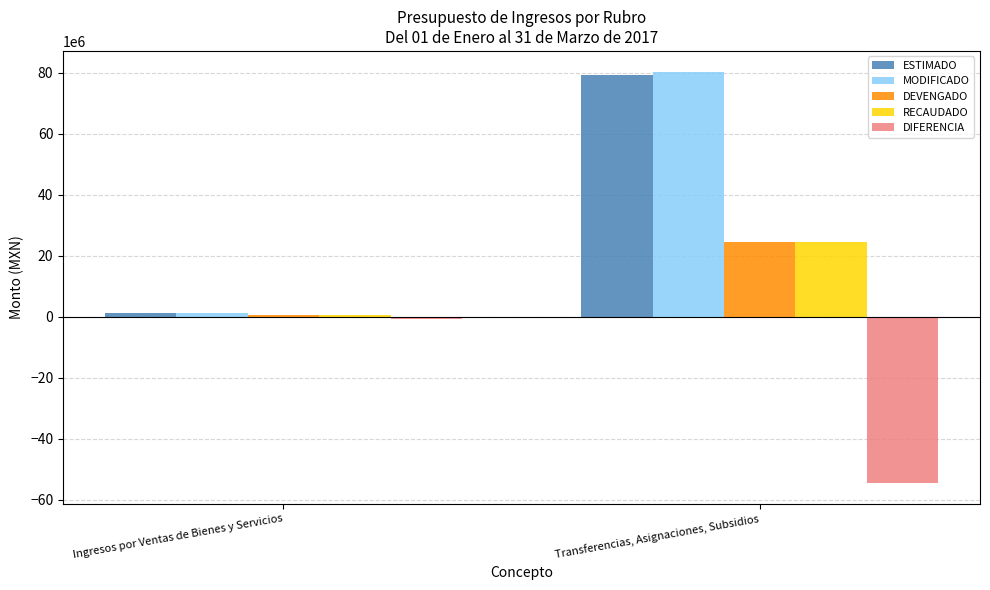

What is the approximate value of MODIFICADO at Transferencias, Asignaciones, Subsidios?

80355536.4